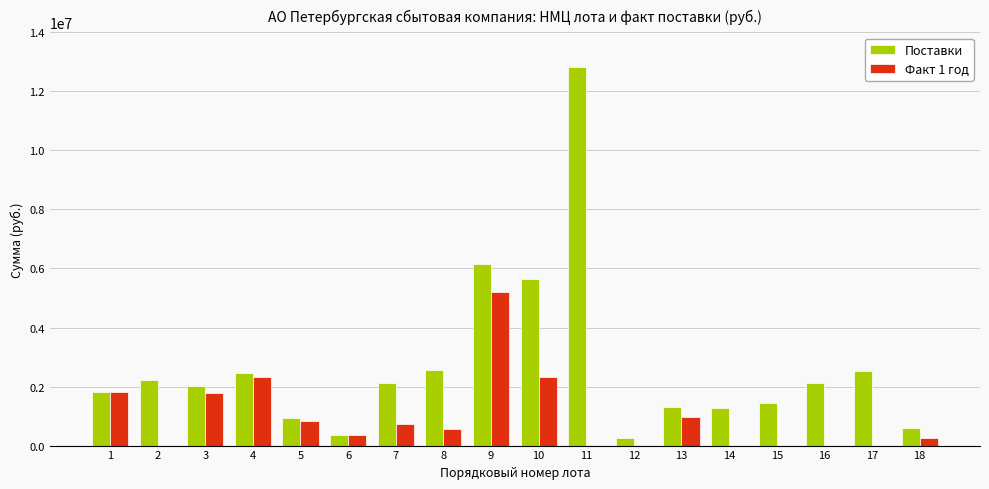

True or false: Поставки has a value of 431608.0 at 3.

False